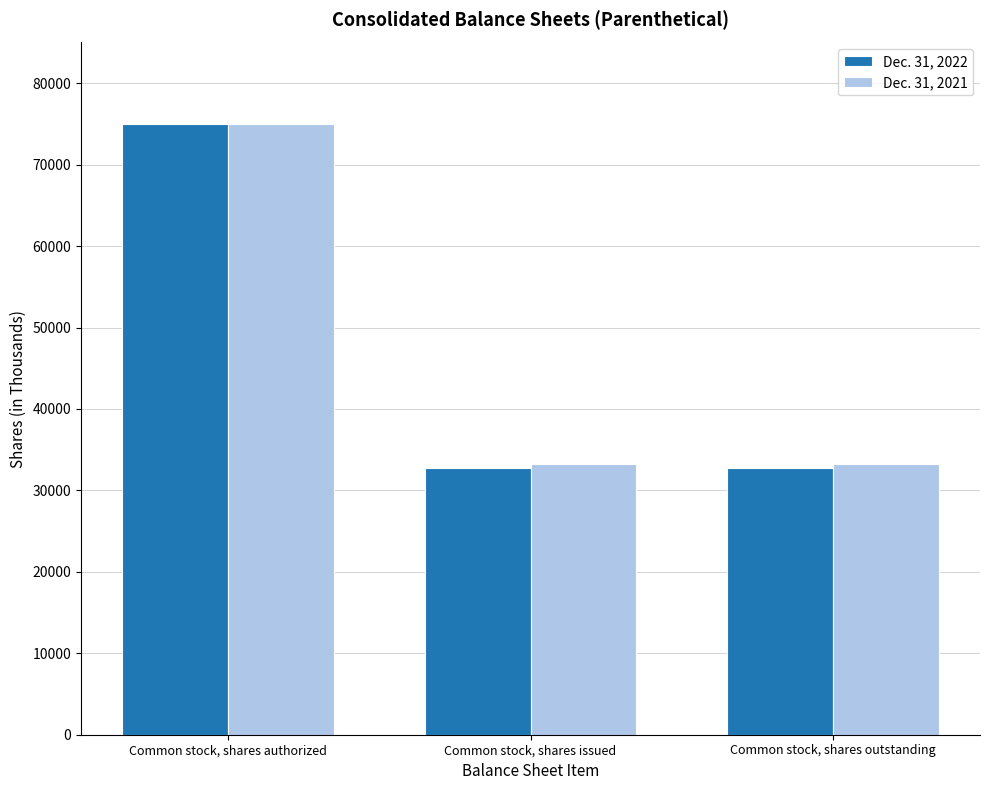

Reading left to right, extract all data points from this chart.

Dec. 31, 2022: Common stock, shares authorized=75000	Common stock, shares issued=32775	Common stock, shares outstanding=32775
Dec. 31, 2021: Common stock, shares authorized=75000	Common stock, shares issued=33240	Common stock, shares outstanding=33240